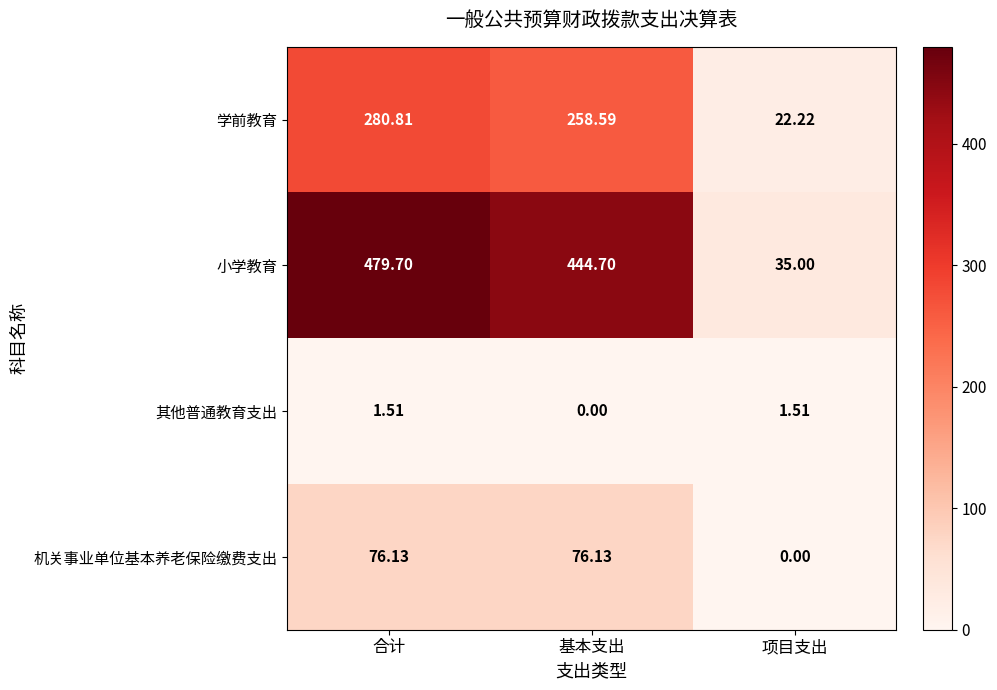

Which category has the lowest value in the 学前教育 series?

项目支出